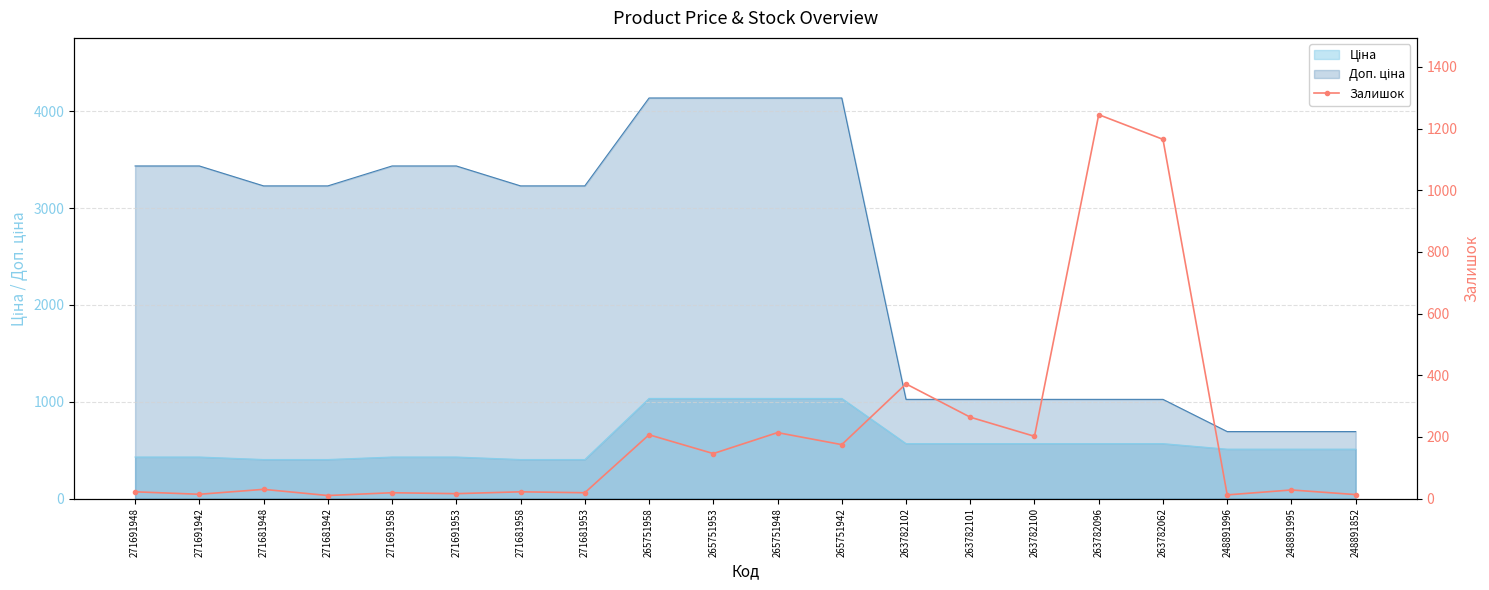

At which category does the data reach its first local valley?

271691942